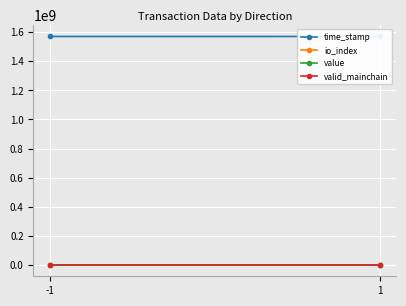

At which category is the sum across all series the highest?

-1